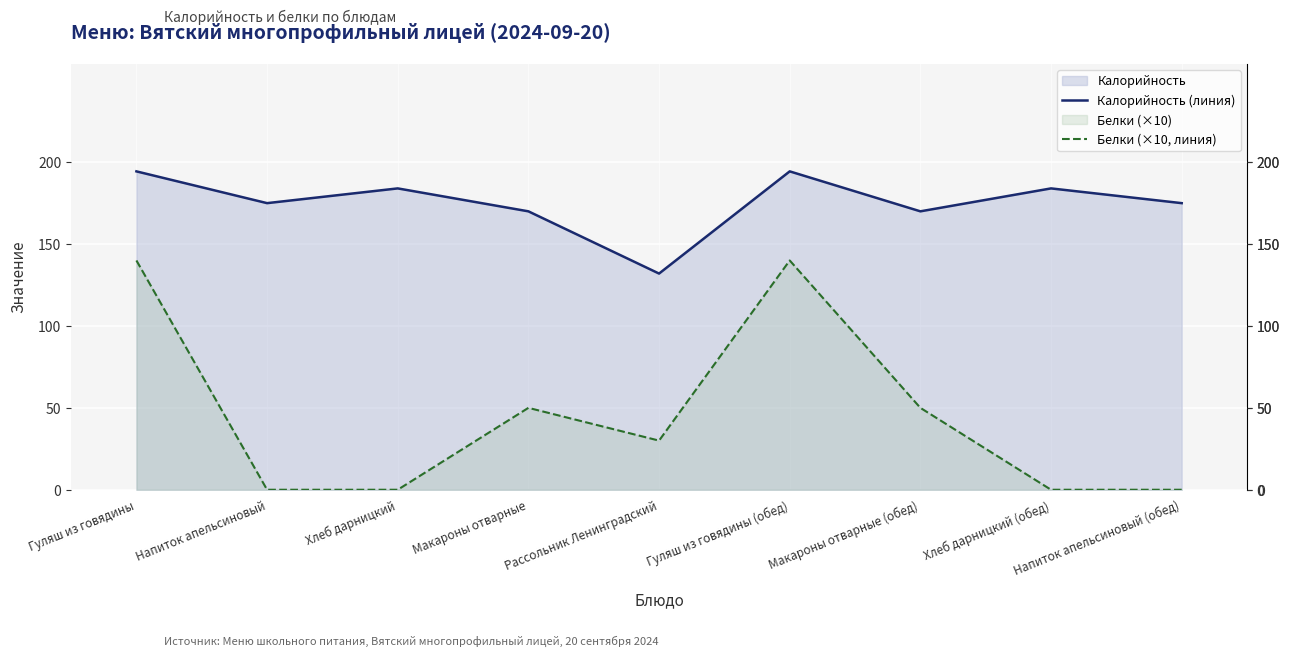

What is the sum of the Калорийность (линия) values at Гуляш из говядины (обед) and Макароны отварные?

364.4